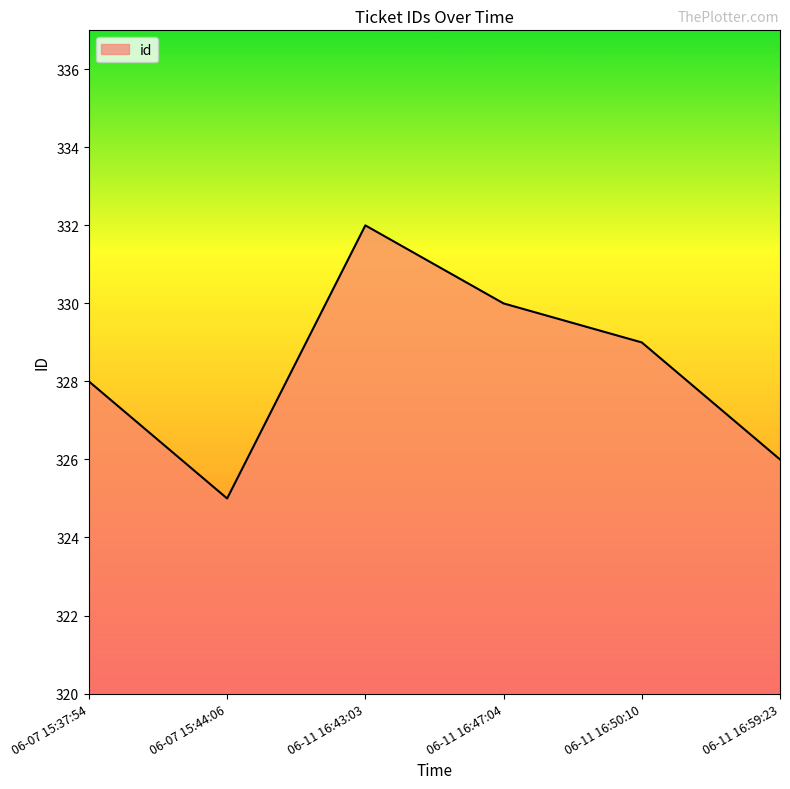

Between 06-11 16:43:03 and 06-11 16:59:23, which is larger?

06-11 16:43:03